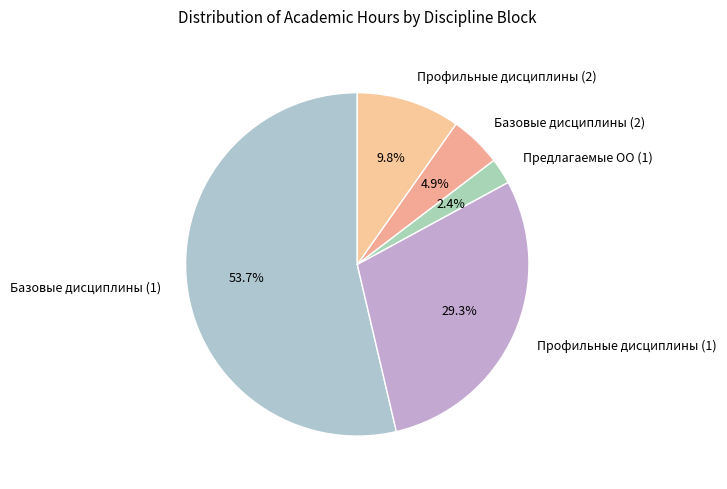

Which category has the biggest portion of the pie?

Базовые дисциплины (1)